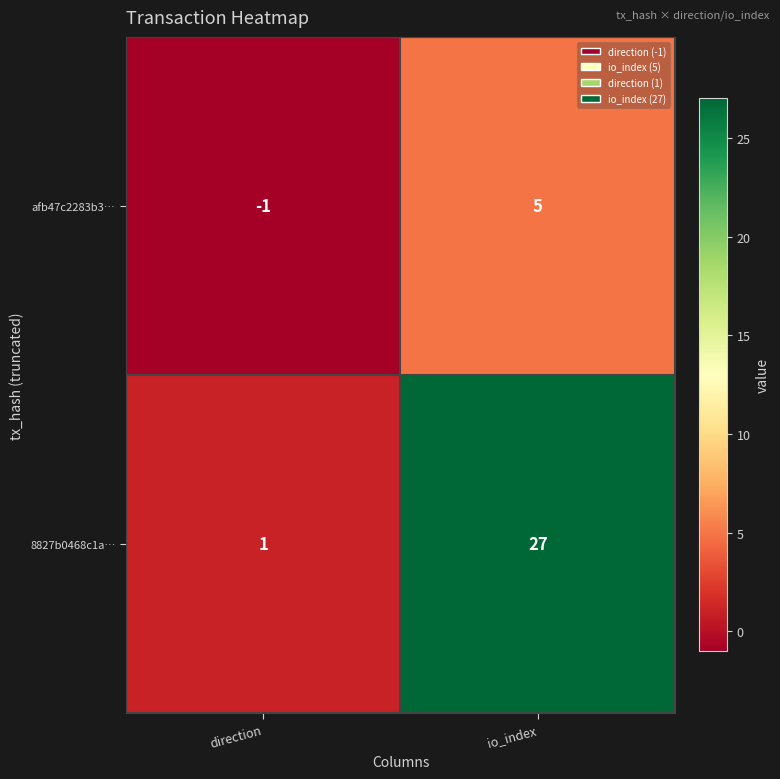

Read the afb47c2283b3… value at io_index.

5